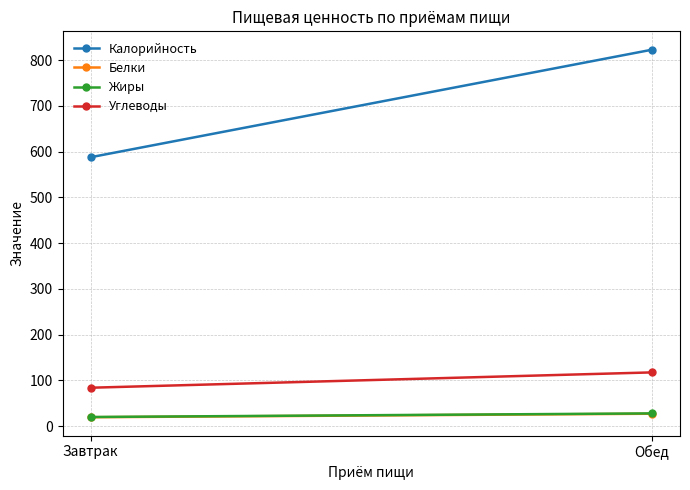

What is the value of the Калорийность point at the 1st from the left?

587.5